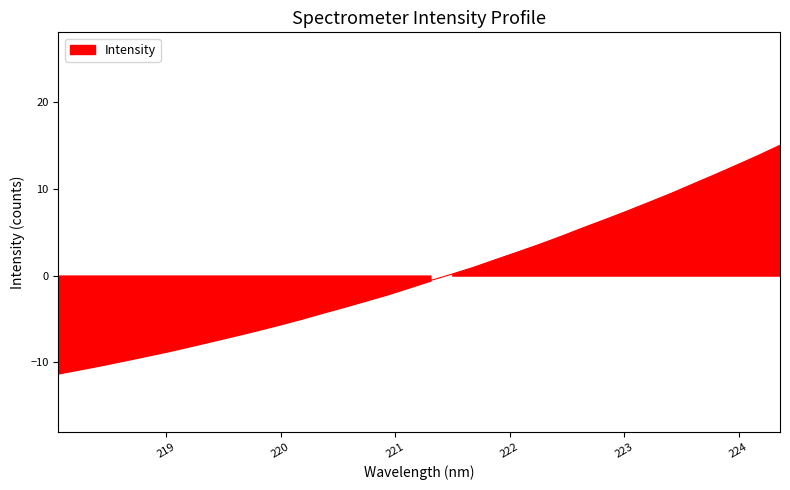

List the labels in order of value, smallest first.

218.0596, 218.2508, 218.442, 218.6332, 218.8244, 219.0156, 219.2067, 219.3979, 219.589, 219.7801, 219.9712, 220.1623, 220.3533, 220.5444, 220.7354, 220.9264, 221.1174, 221.3083, 221.4993, 221.6902, 221.8812, 222.0721, 222.263, 222.4538, 222.6447, 222.8355, 223.0264, 223.2172, 223.408, 223.5987, 223.7895, 223.9802, 224.1709, 224.3616